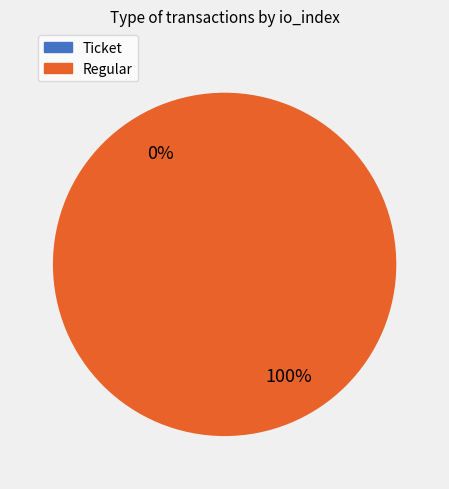

Is Ticket the majority of the pie?

No